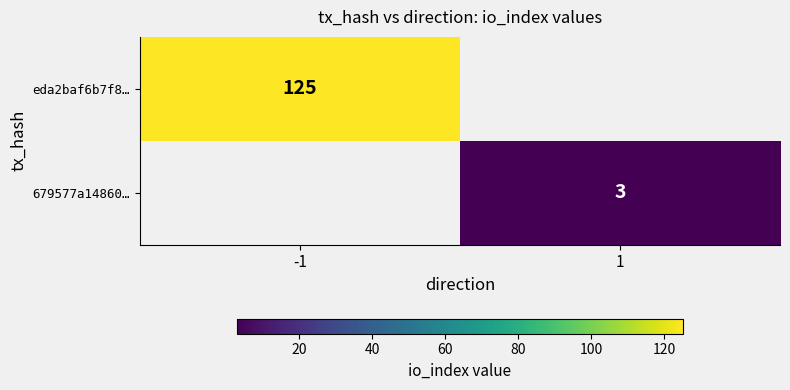

Is it true that 679577a14860… equals 3 at 1?

True